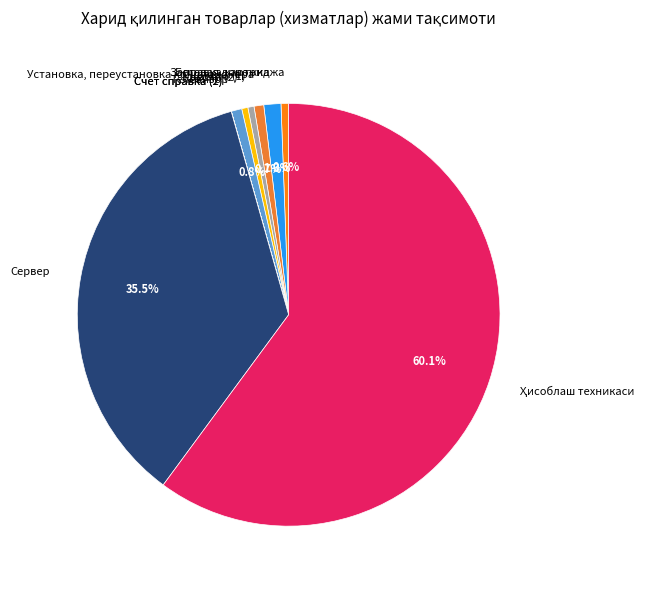

Which has a higher value, Сервер or Установка, переустановка кондиционера?

Сервер